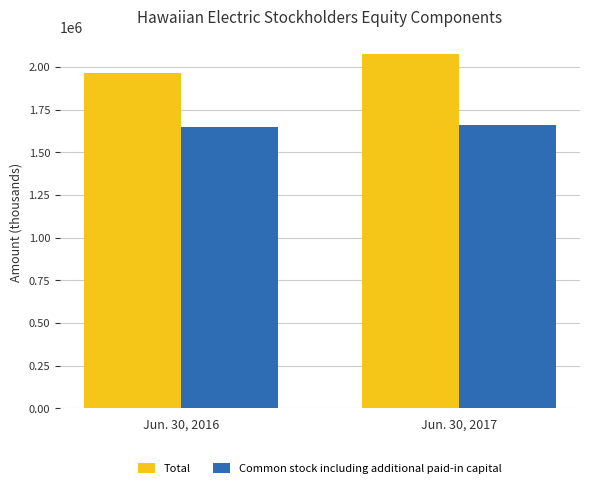

What is the difference between the highest and lowest values at Jun. 30, 2016?

319044